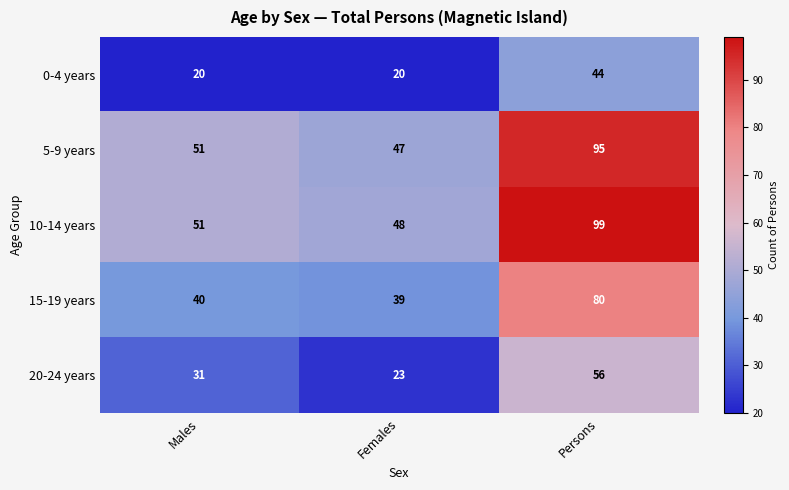

What is the sum of the 10-14 years values at Males and Females?

99